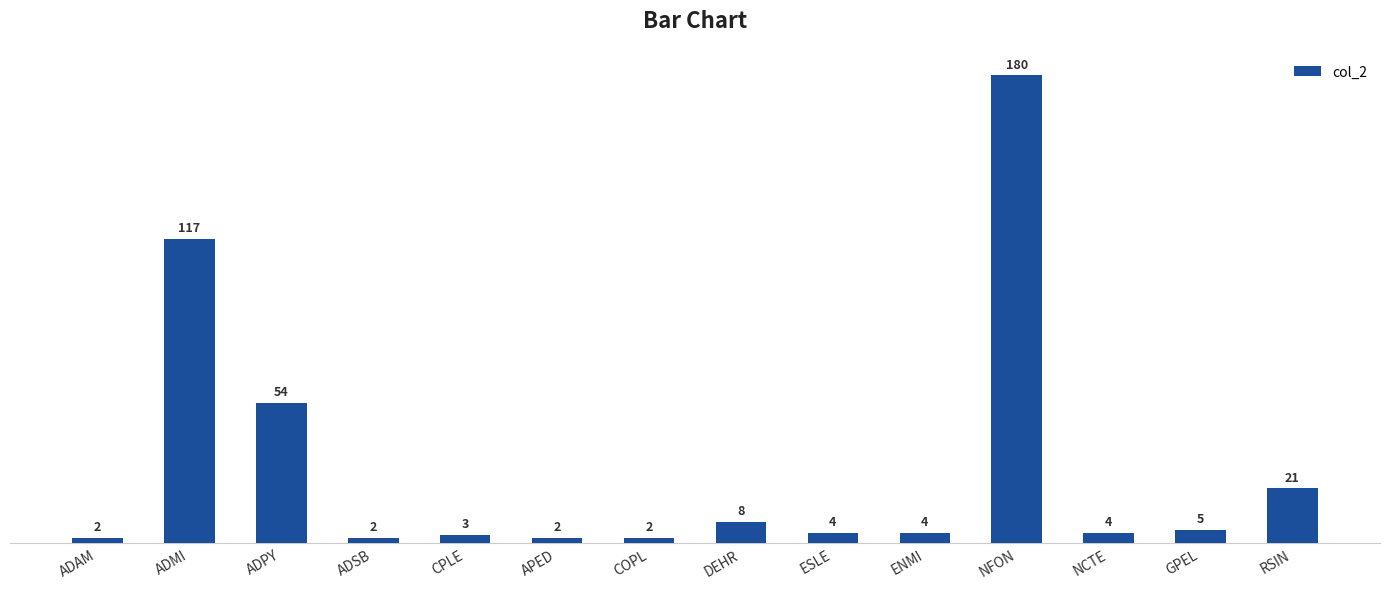

What is the label of the 9th bar from the right?

APED